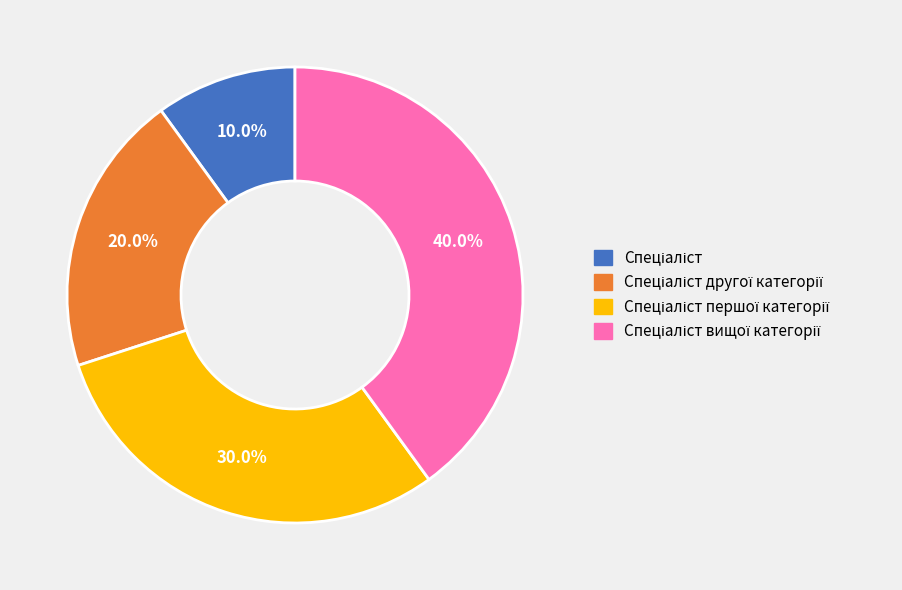

Does any single category account for the majority?

No